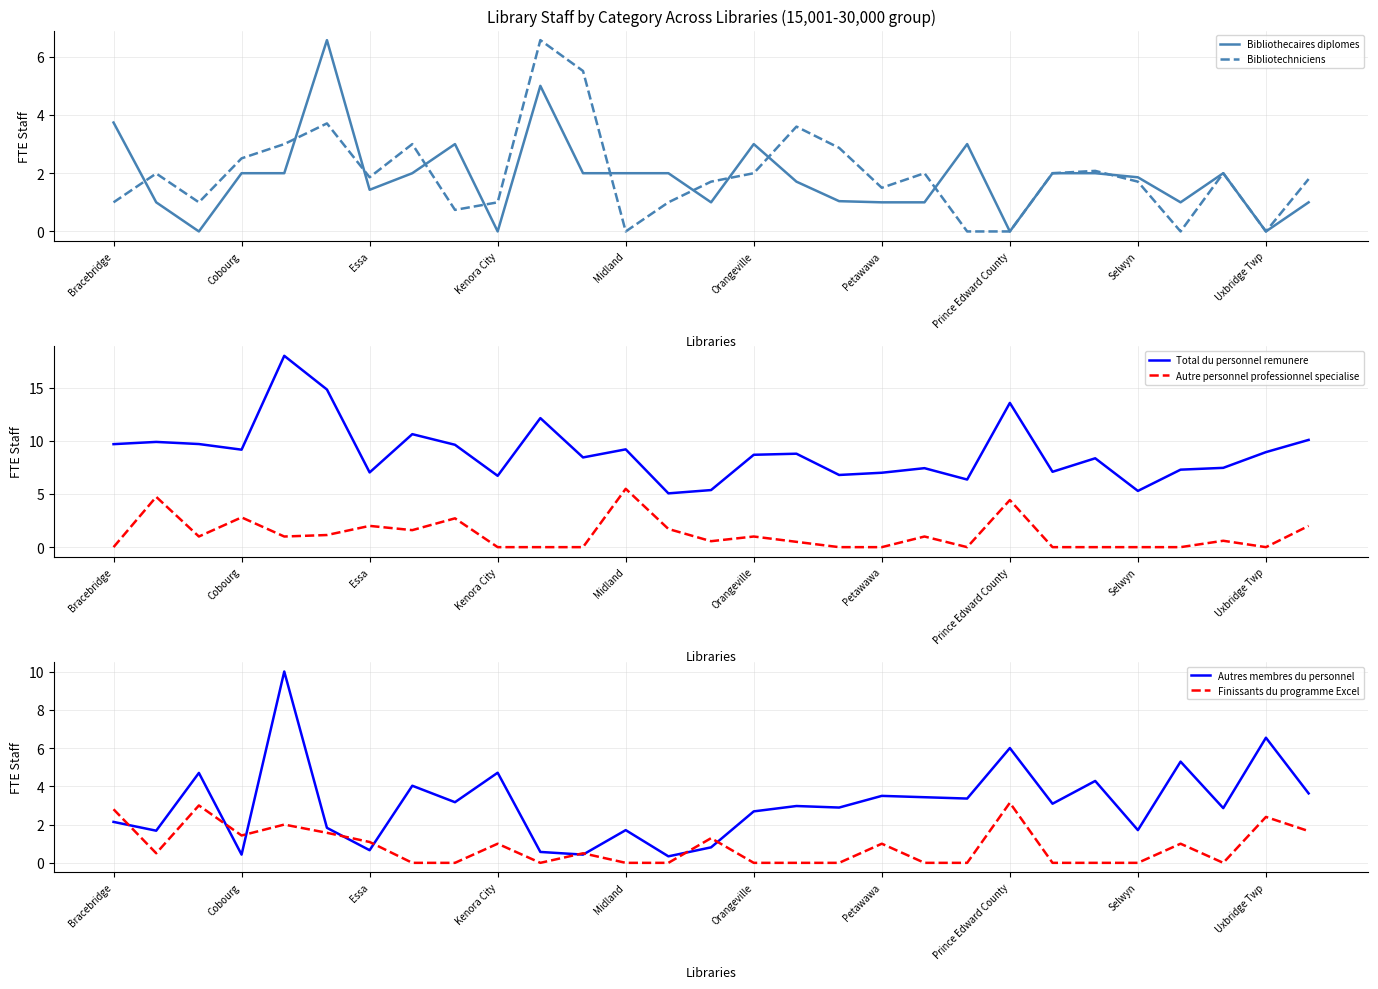

What is the sum of all Total du personnel remunere values?

258.6